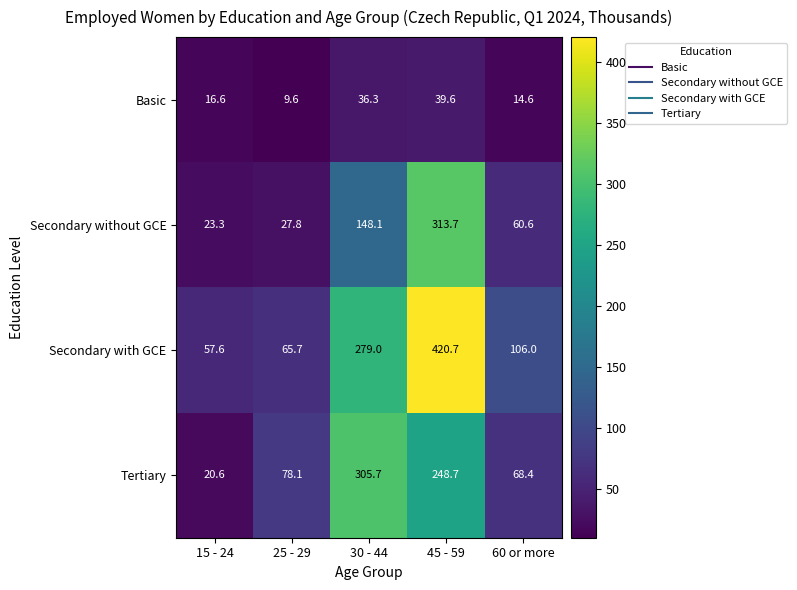

How many distinct data groups are displayed?

4